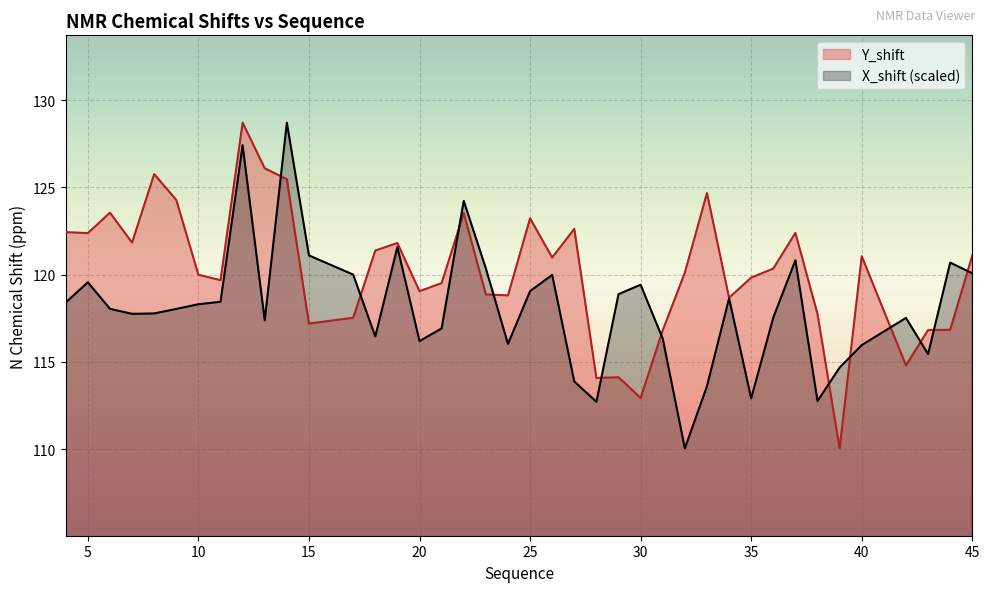

At how many categories does at least one series exceed 114?

40